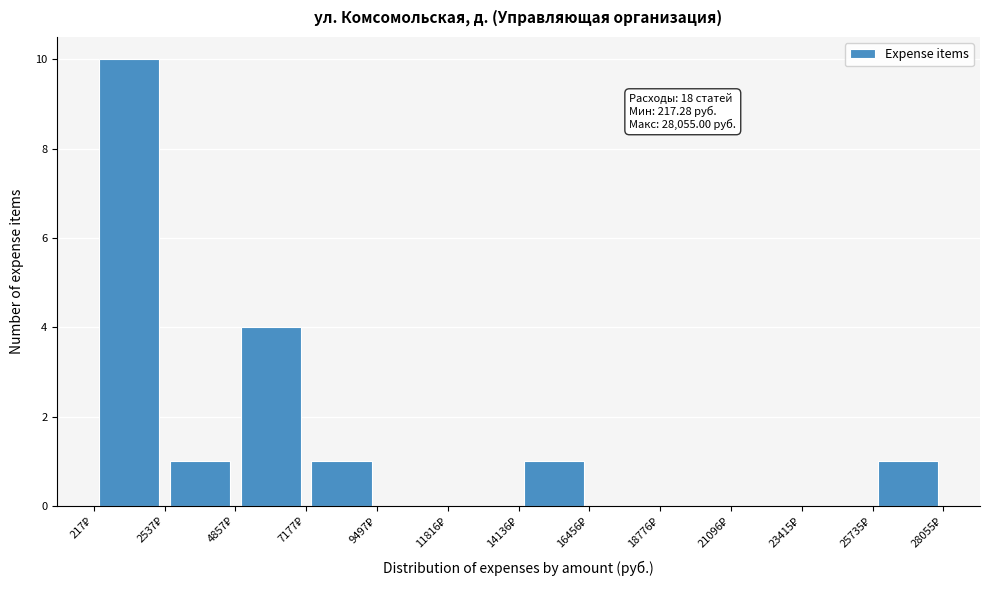

Which range on the x-axis has the tallest bar?

0 to 2500